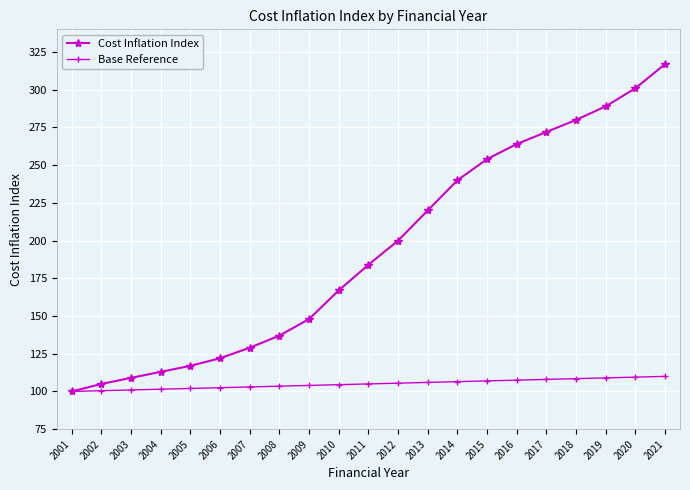

List the series in order of their peak value, lowest first.

Base Reference, Cost Inflation Index